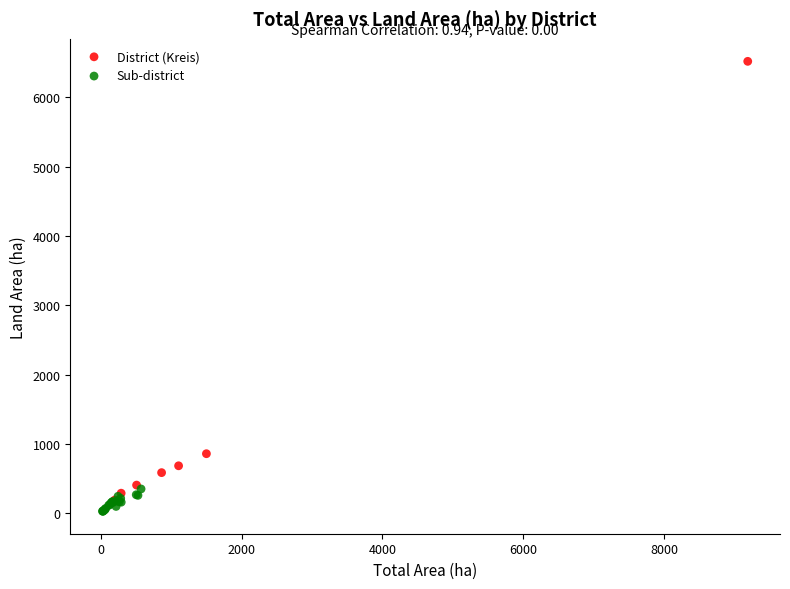

Which series has the largest Y range (max minus min)?

District (Kreis)